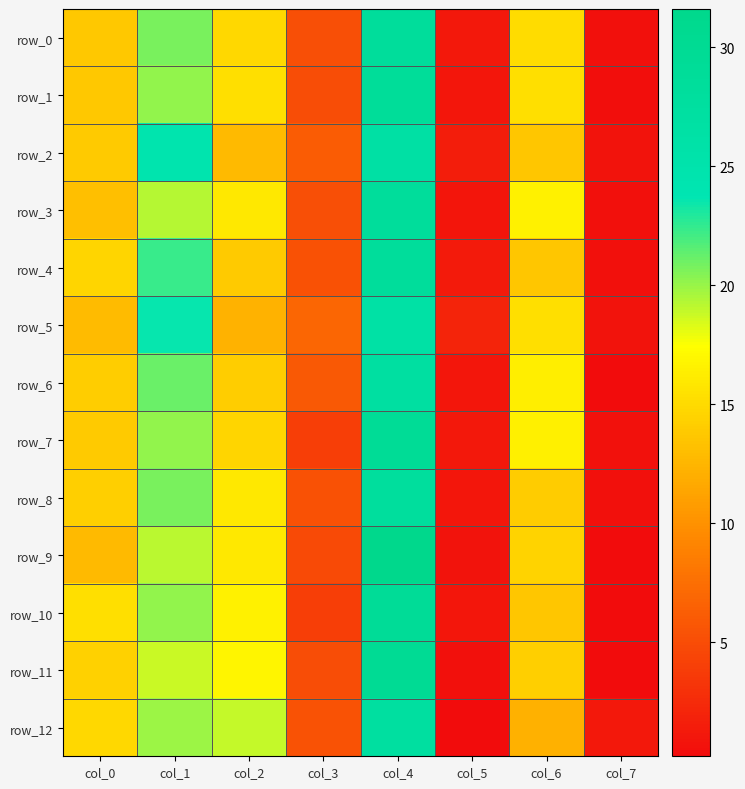

At which label does row_9 reach its peak?

col_4